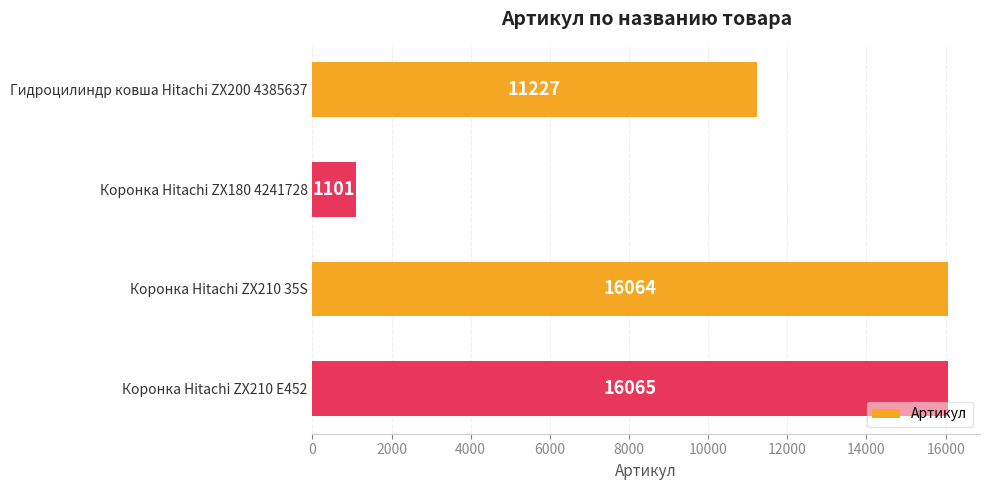

Does the chart contain stacked bars?

No